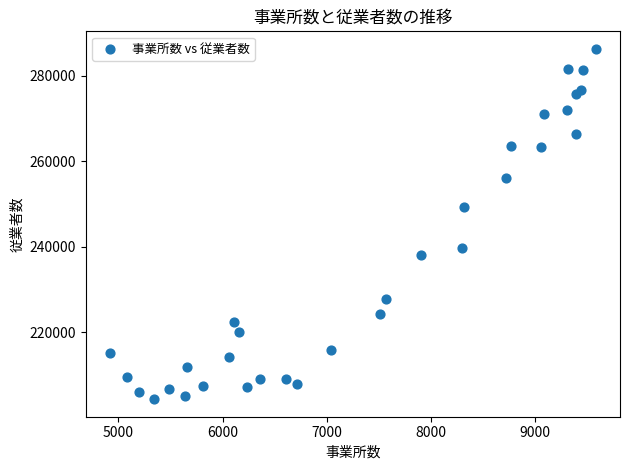

What is the range of Y values (max minus min)?

81925